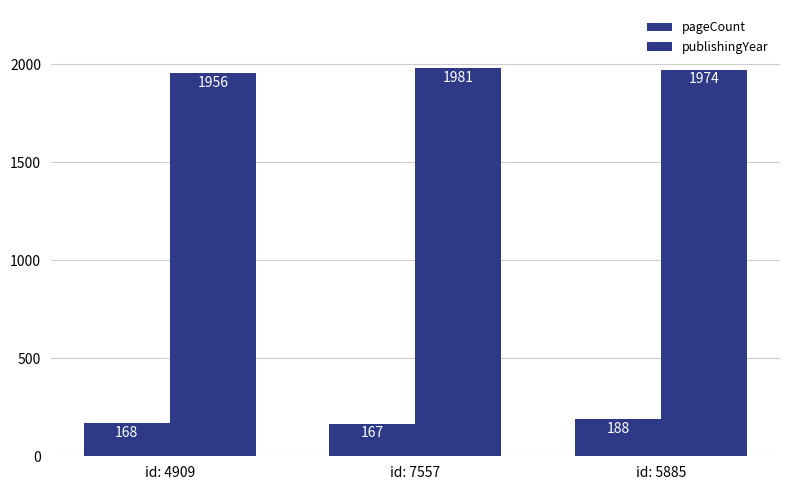

Which has a higher value, id: 5885 or id: 7557?

id: 5885